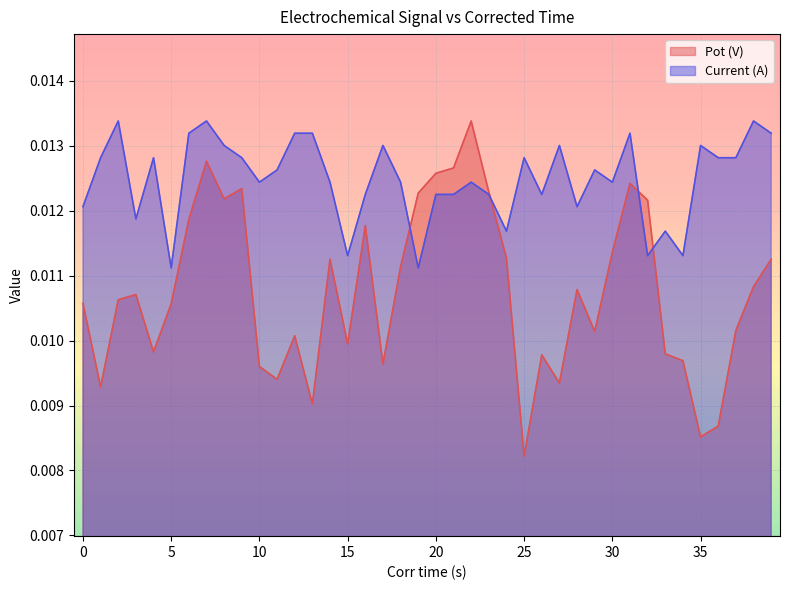

Which series has the largest range (max minus min)?

Pot (V)